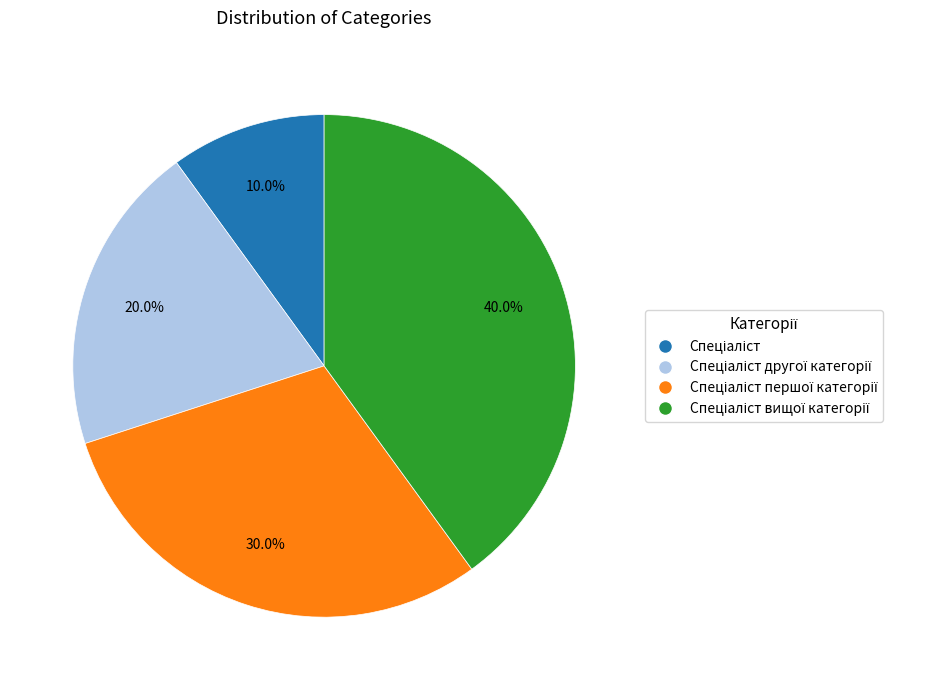

Does any single category account for the majority?

No